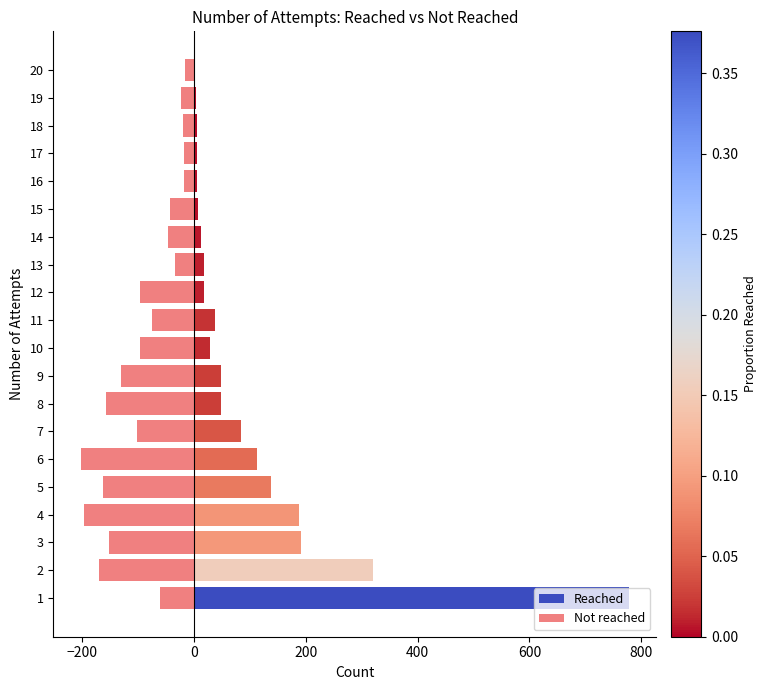

Rank the series by their average value, from highest to lowest.

Reached, Not reached